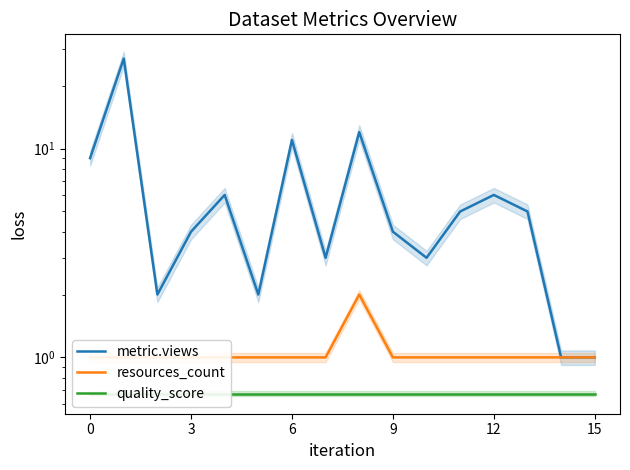

Is this an area chart (filled region under the line)?

No